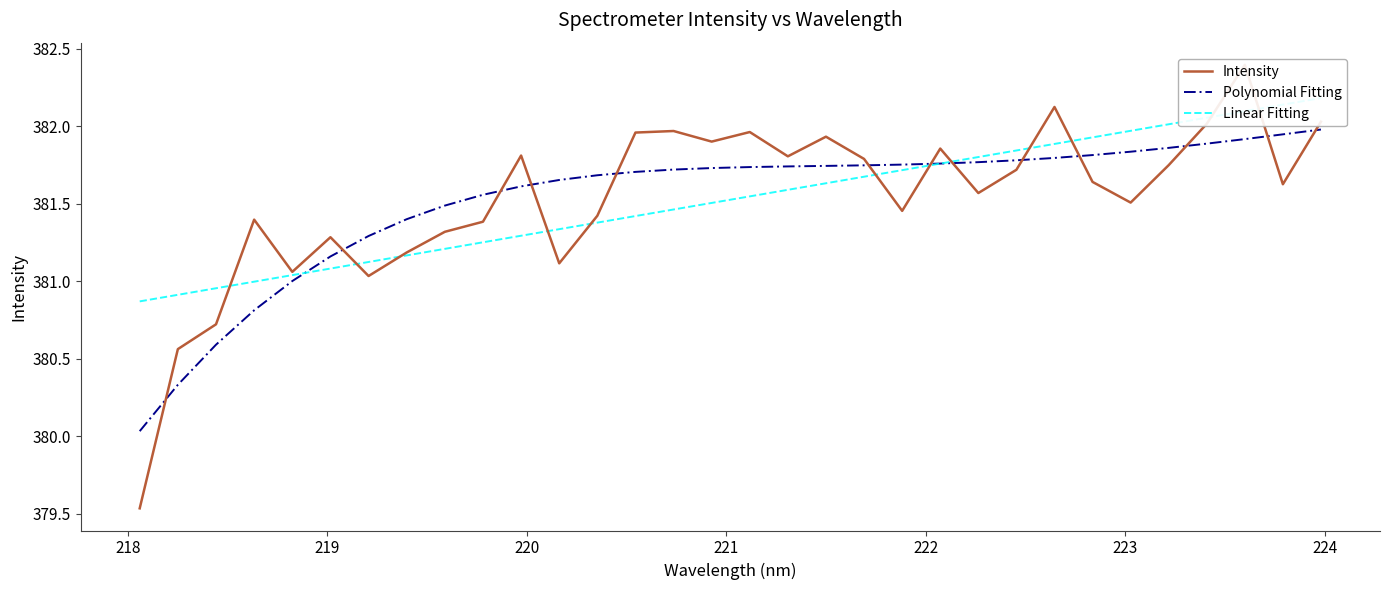

Is this an area chart (filled region under the line)?

No